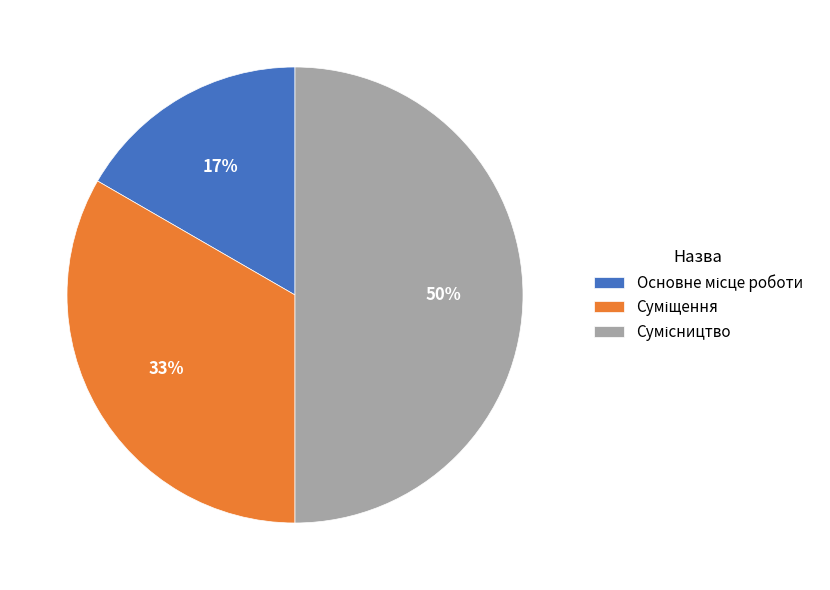

To the nearest percent, what is the difference between the largest and smallest slice percentages?

33%